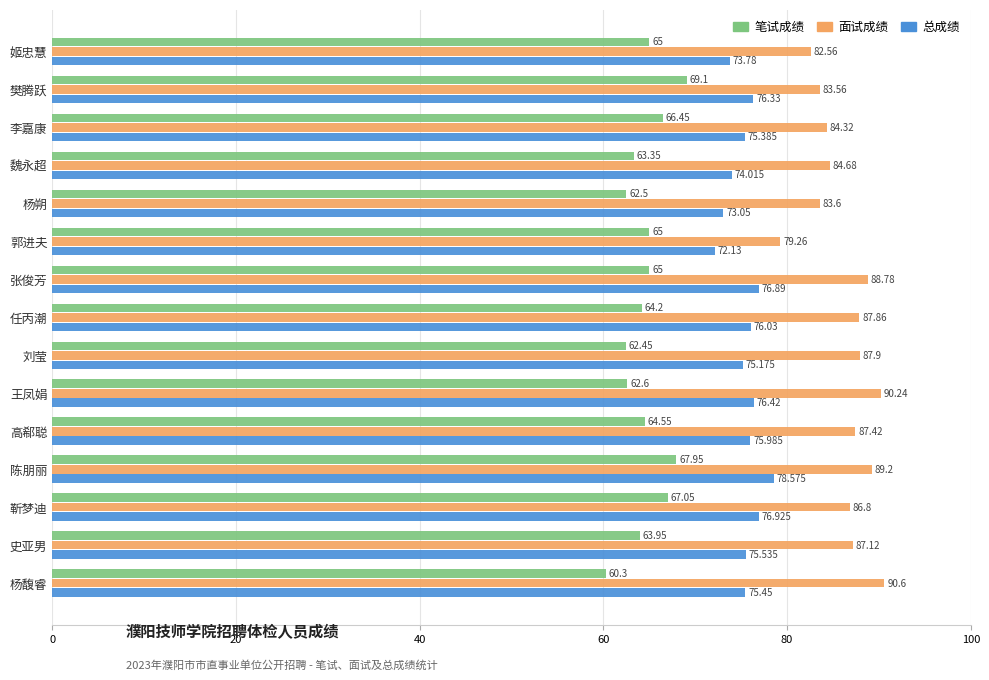

Which label corresponds to the largest value in the chart?

杨馥睿